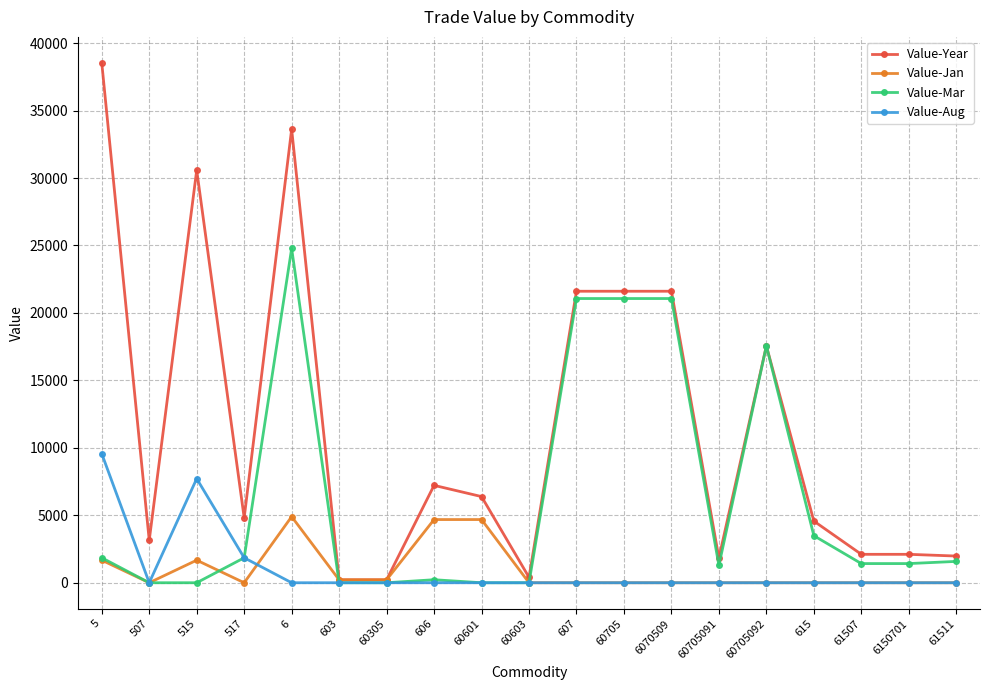

At which category does Value-Year reach its first local peak?

515